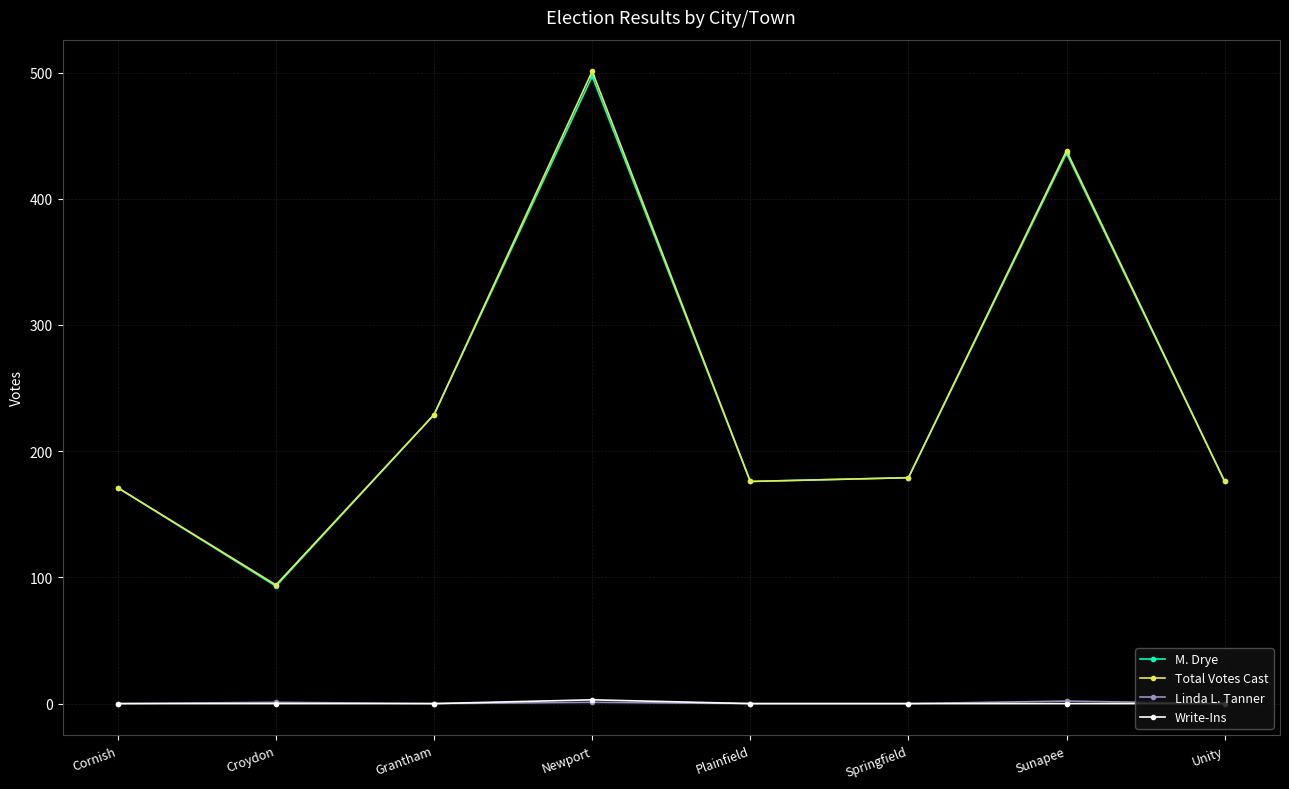

True or false: M. Drye and Write-Ins cross at least once.

False